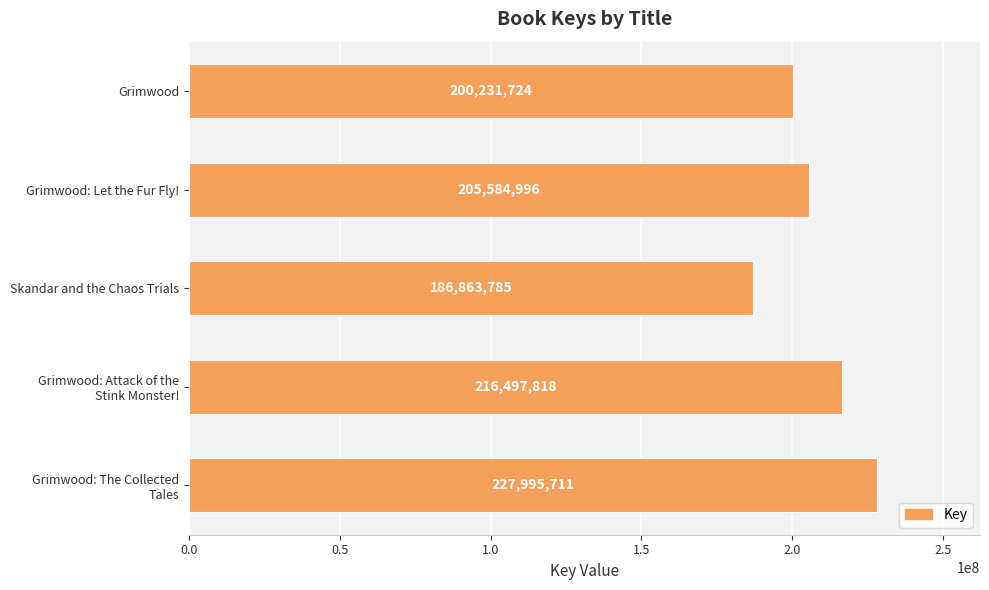

Reading bottom to top, what are all the values shown in this chart?

227995711	216497818	186863785	205584996	200231724